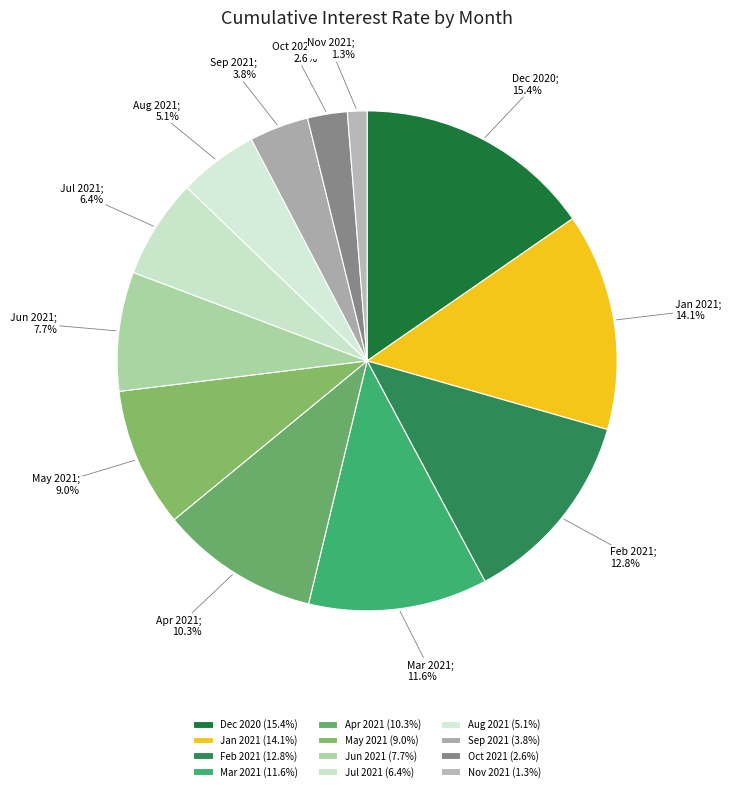

Count the number of slices in the pie.

12